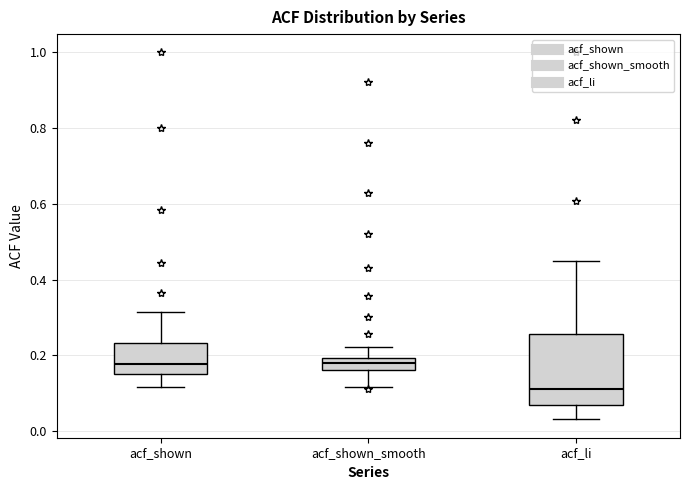

Comparing the boxes themselves (not the whiskers), which one is the tallest?

acf_li